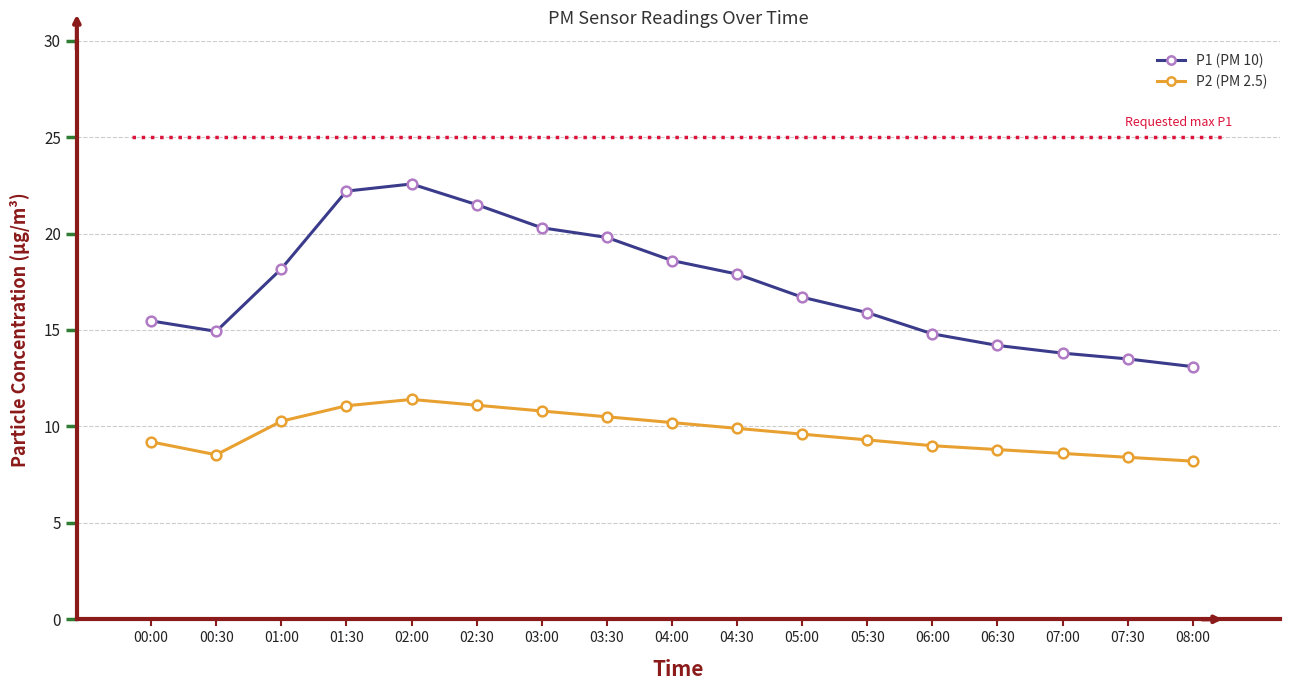

What is the smallest value displayed?

8.2